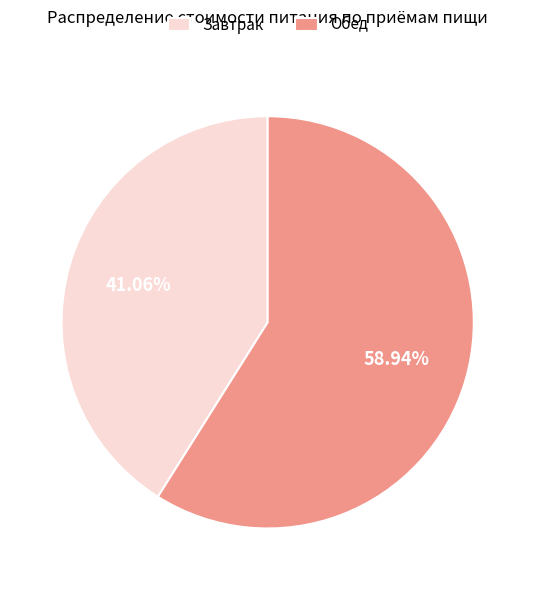

Between Завтрак and Обед, which is larger?

Обед